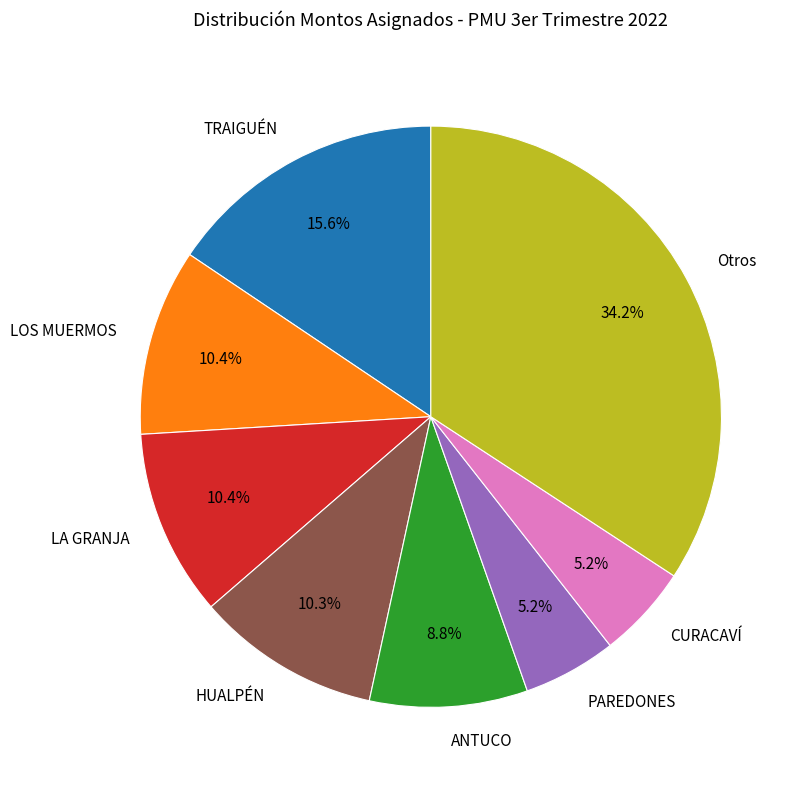

Which slice is the largest?

Otros